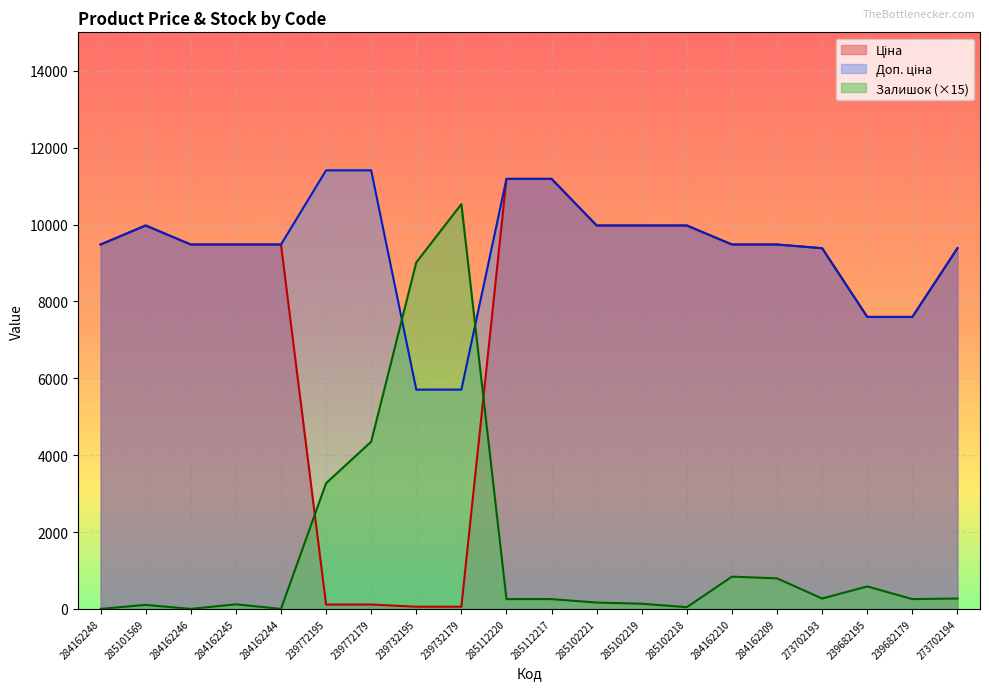

What is the highest value of the Доп. ціна series?

11410.0